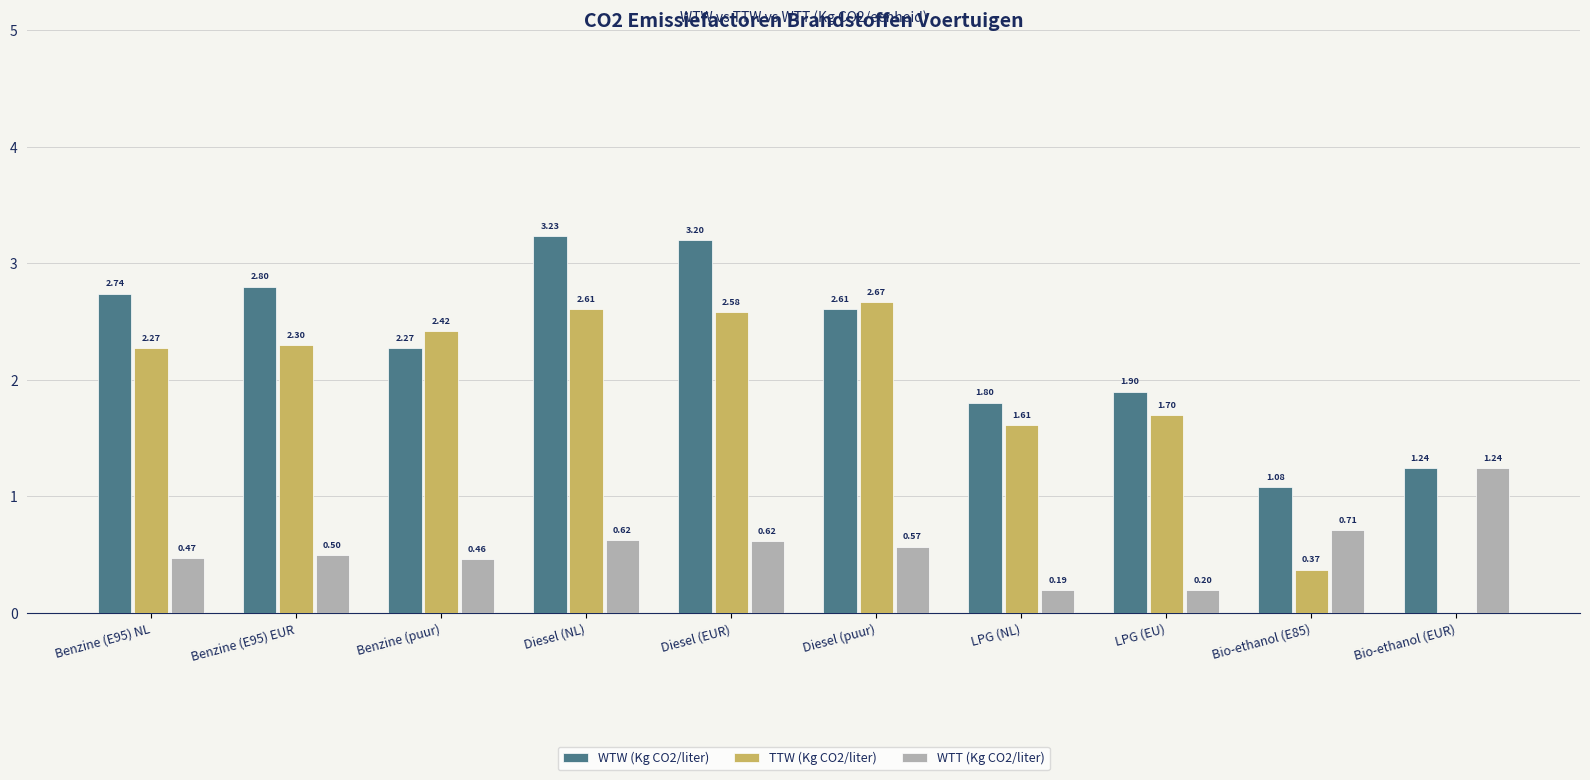

Between Diesel (EUR) and Bio-ethanol (EUR), which series saw the biggest shift?

TTW (Kg CO2/liter)